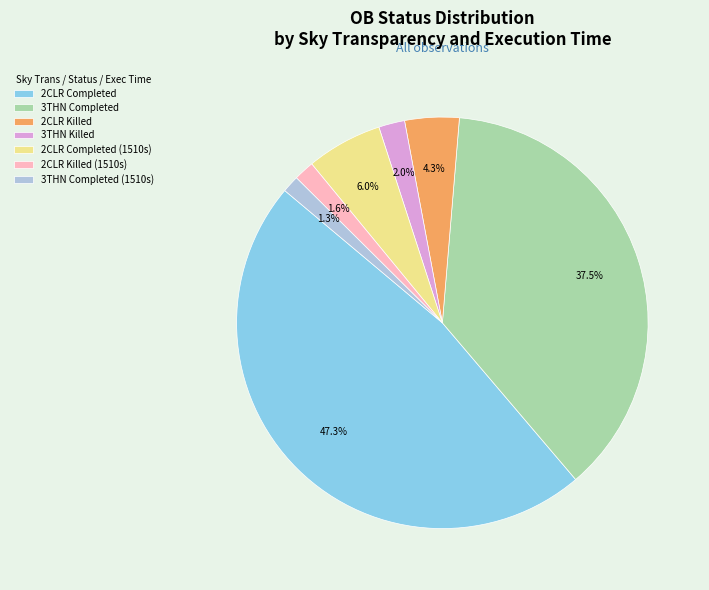

Which category has the biggest portion of the pie?

2CLR Completed